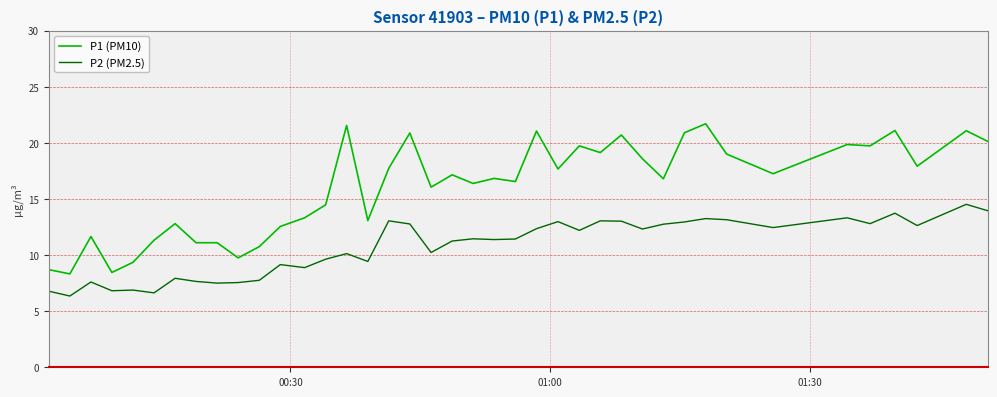

Which series has the widest spread of values?

P1 (PM10)